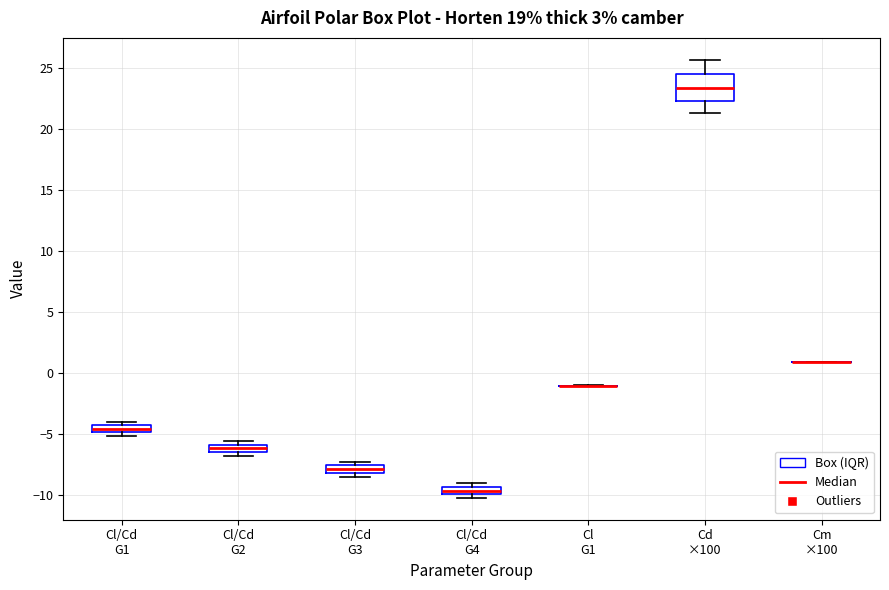

Which box is the tallest, from its lower edge to its upper edge?

Cd ×100